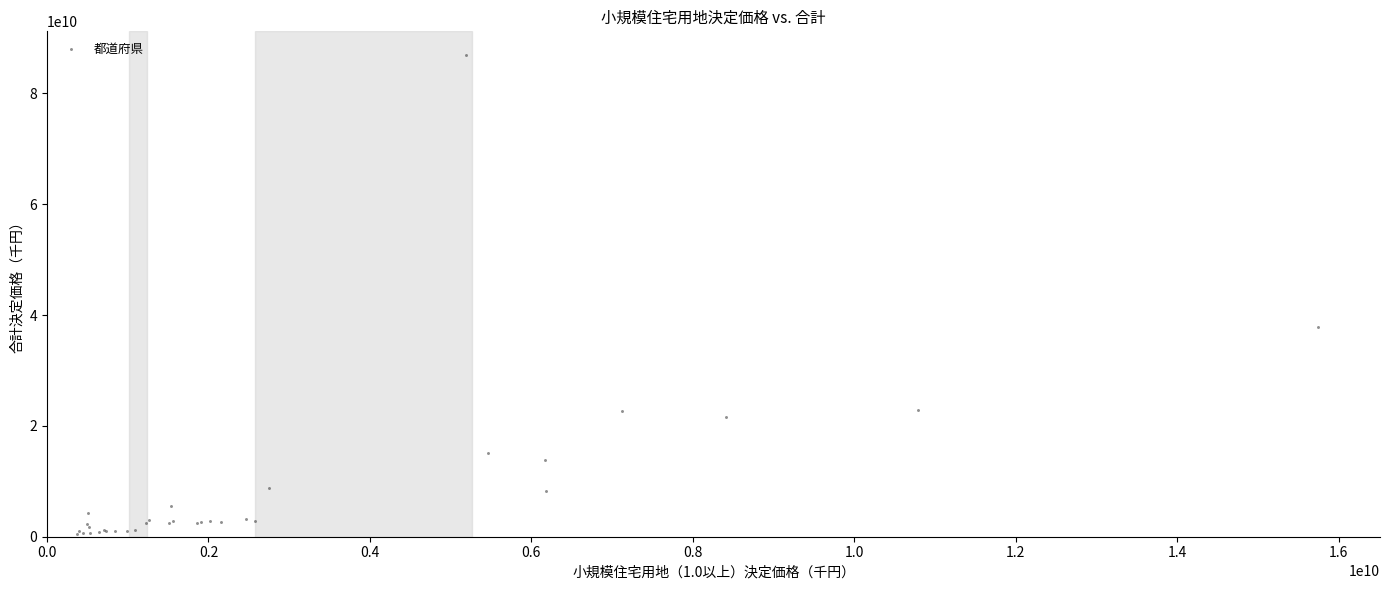

What Y value in the scatter plot is closest to 43727540623?

37896484381